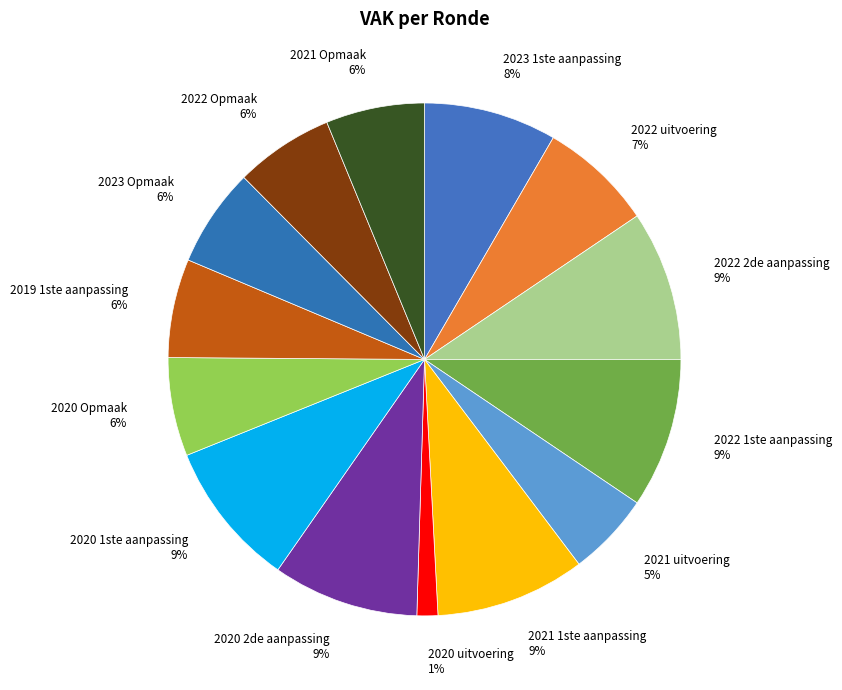

Which has a higher value, 2020 Opmaak or 2022 2de aanpassing?

2022 2de aanpassing